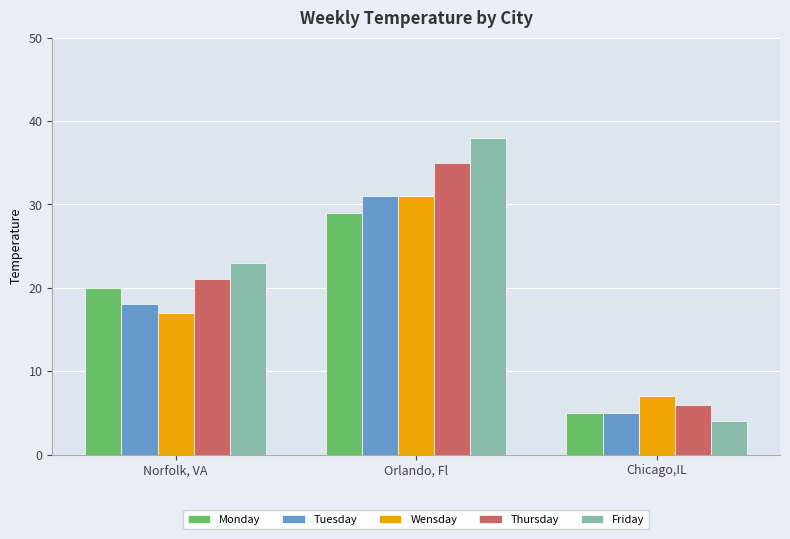

Are the bars horizontal?

No